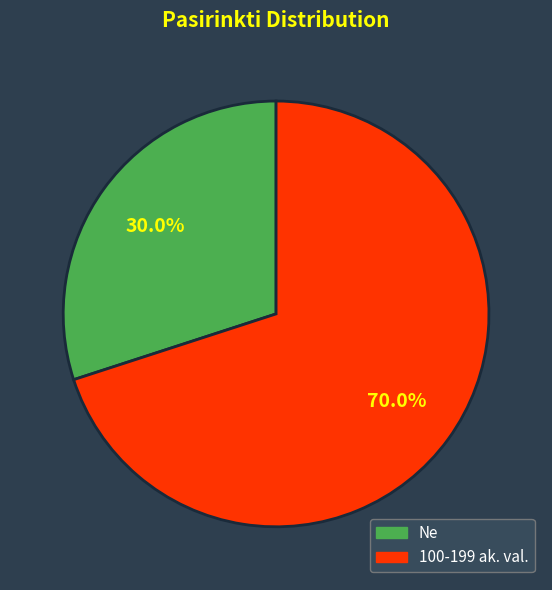

True or false: Ne accounts for 45% of the total.

False